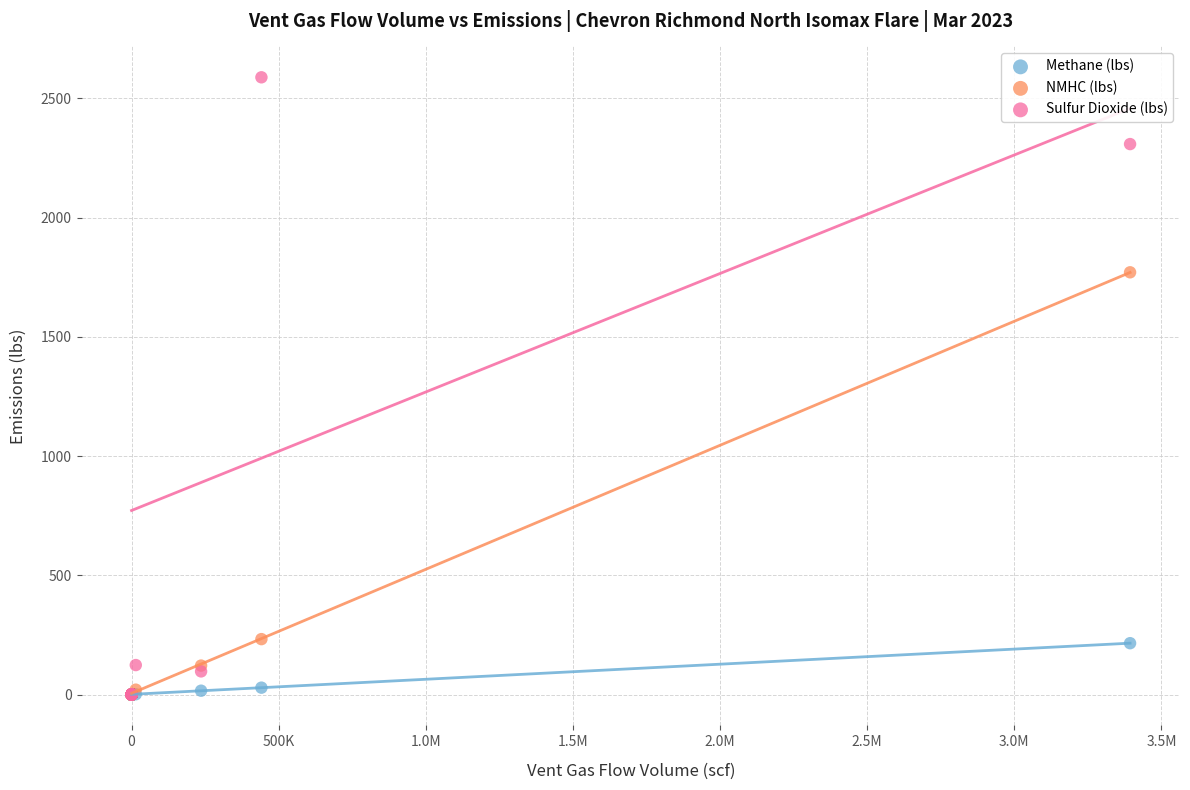

Which series reaches the maximum Y coordinate?

Sulfur Dioxide (lbs)